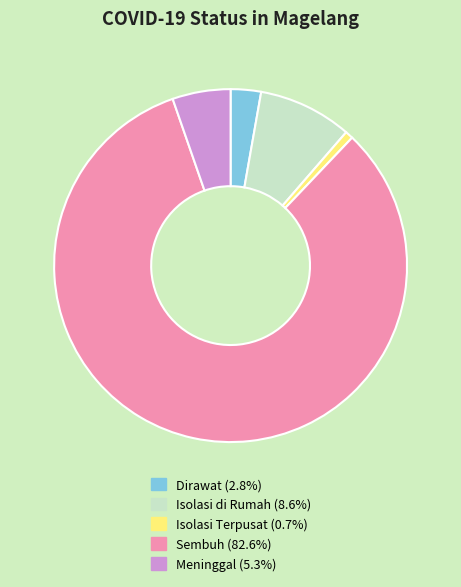

Is it true that Sembuh is 91% of the pie?

False